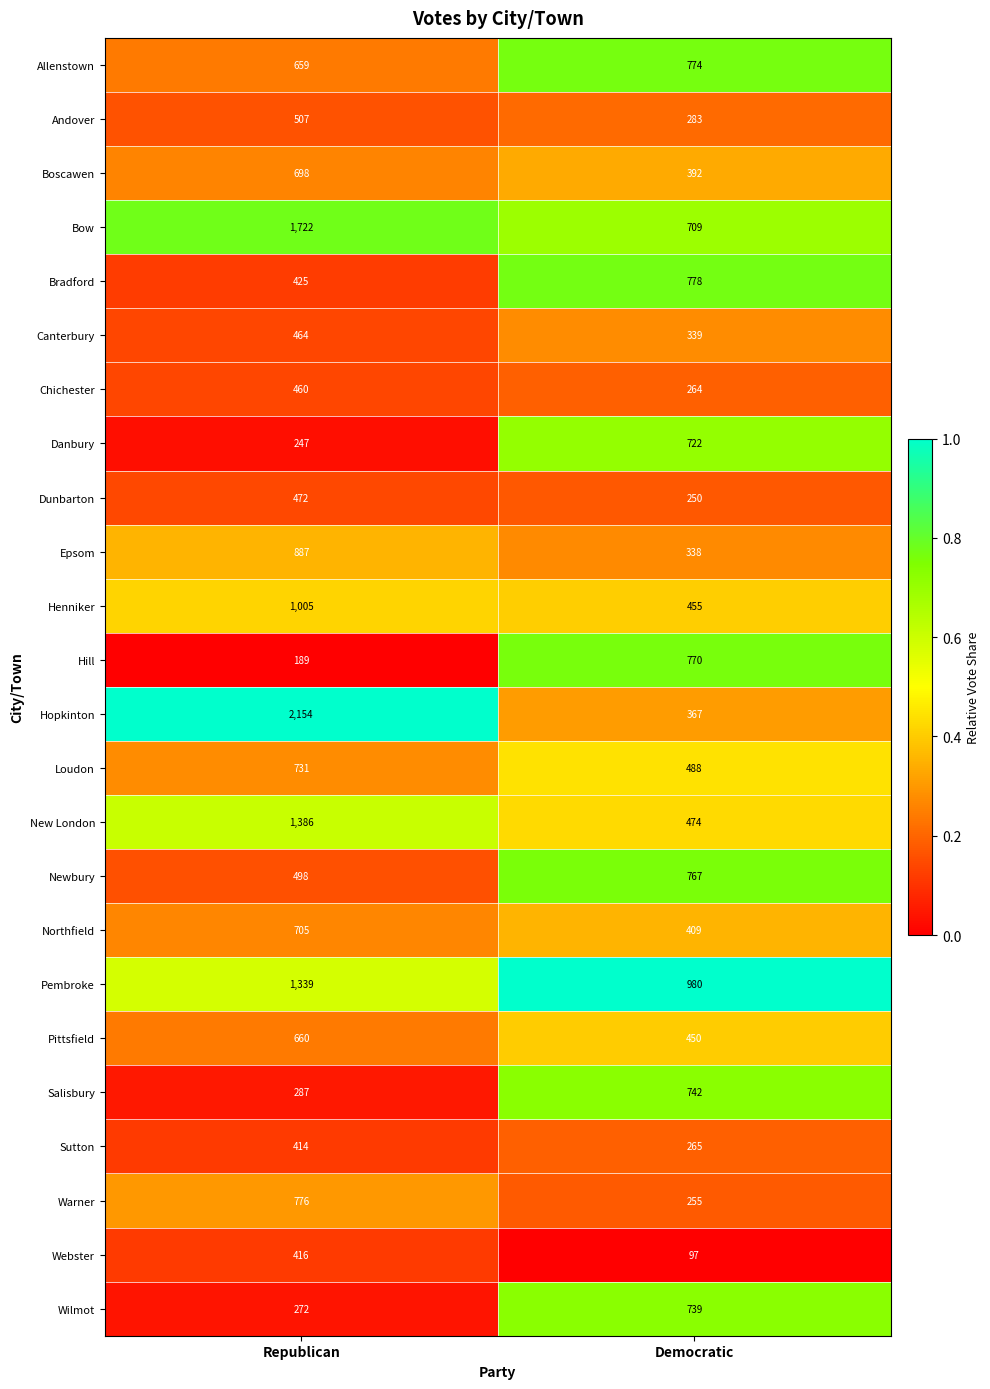

Rank the series at Republican from lowest to highest value.

Hill, Danbury, Wilmot, Salisbury, Sutton, Webster, Bradford, Chichester, Canterbury, Dunbarton, Newbury, Andover, Allenstown, Pittsfield, Boscawen, Northfield, Loudon, Warner, Epsom, Henniker, Pembroke, New London, Bow, Hopkinton